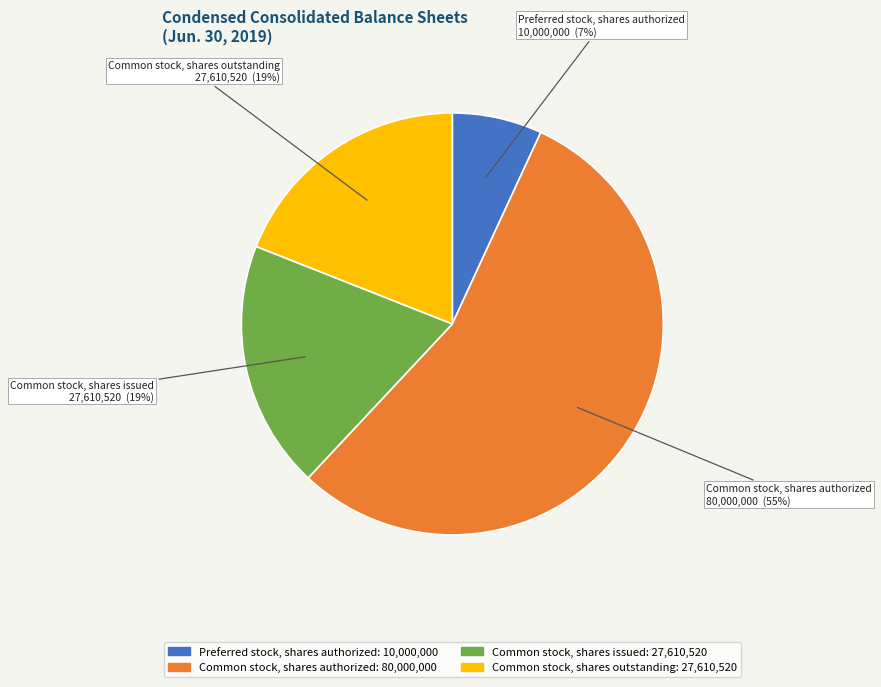

To the nearest percent, what is the combined percentage of Common stock, shares authorized and Common stock, shares issued?

74%